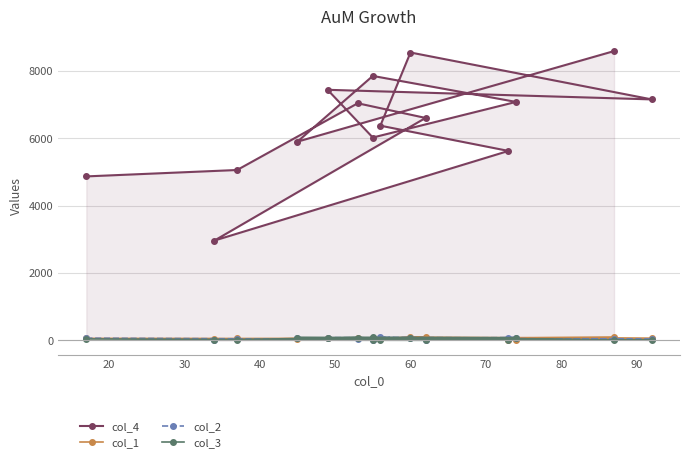

In col_4, how many points are lower than both neighbors (excluding endpoints)?

4